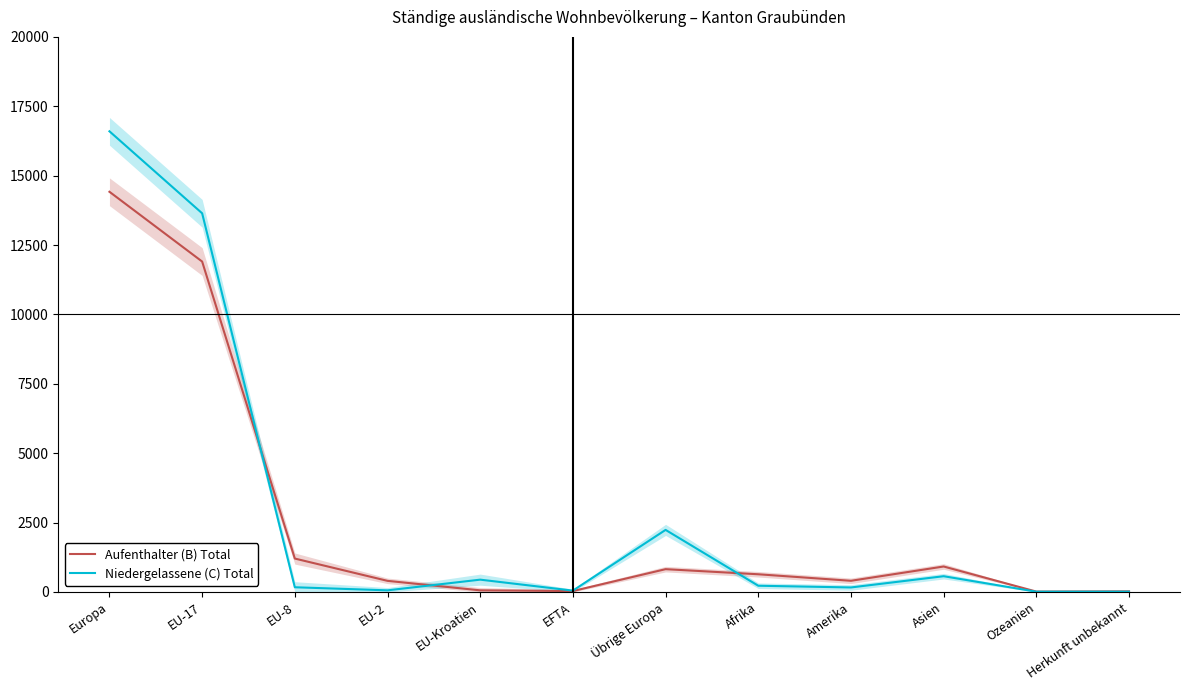

Which series changed the most between Übrige Europa and Asien?

Niedergelassene (C) Total